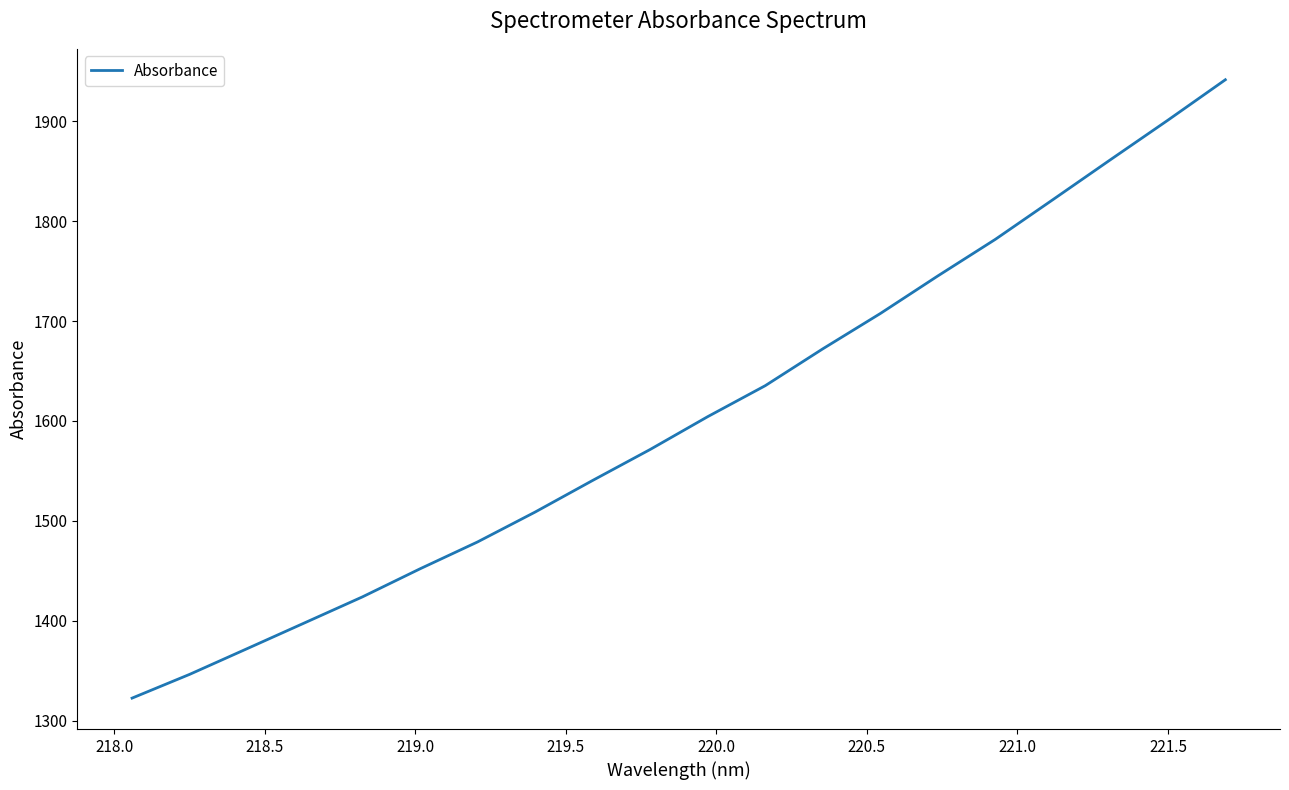

What is the minimum value shown in the chart?

1322.5